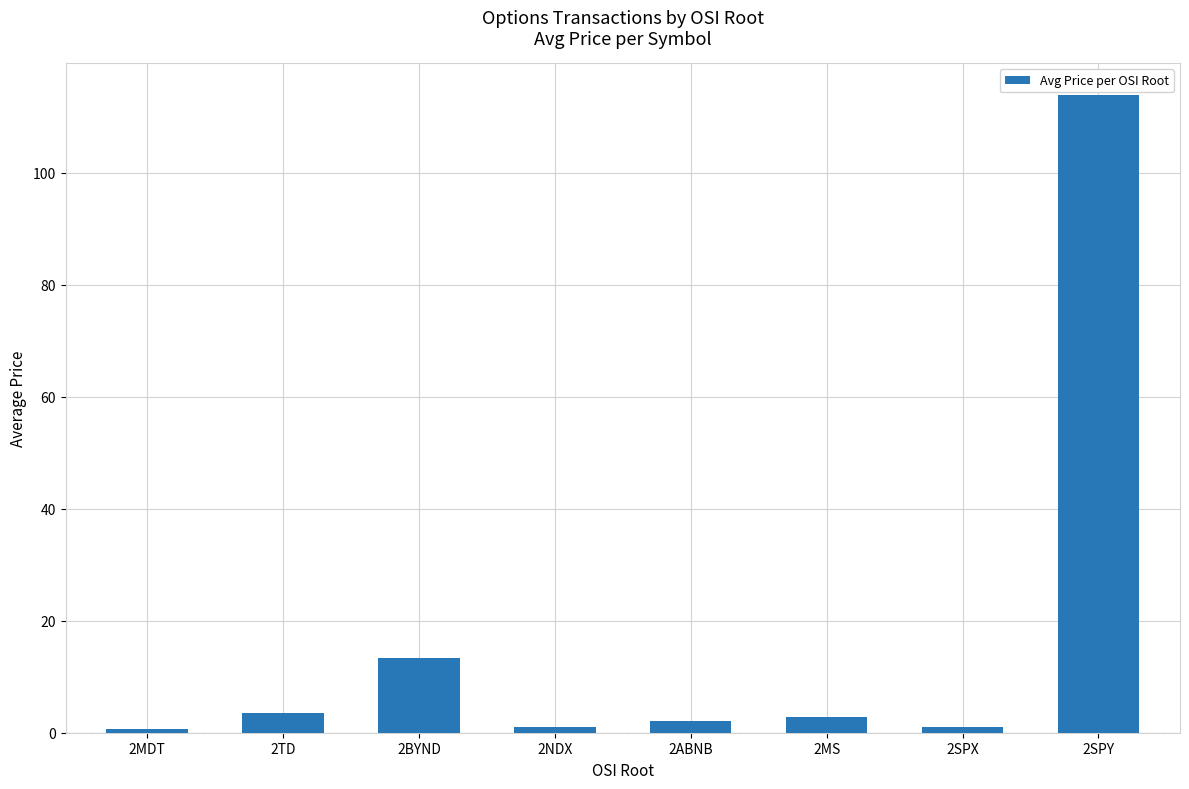

Are the bars horizontal?

No